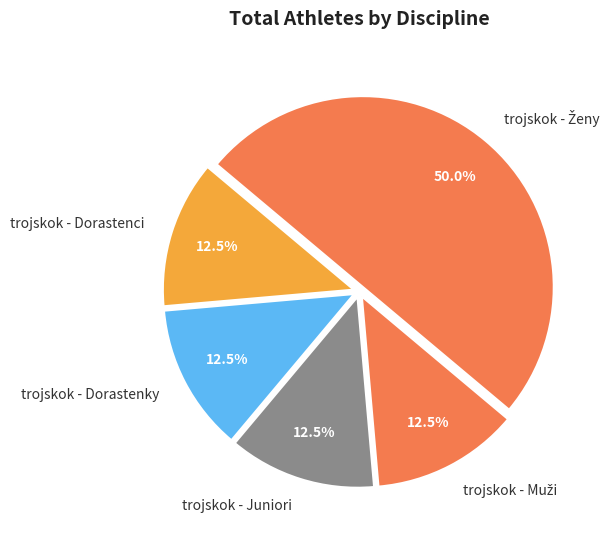

Count the number of slices in the pie.

5